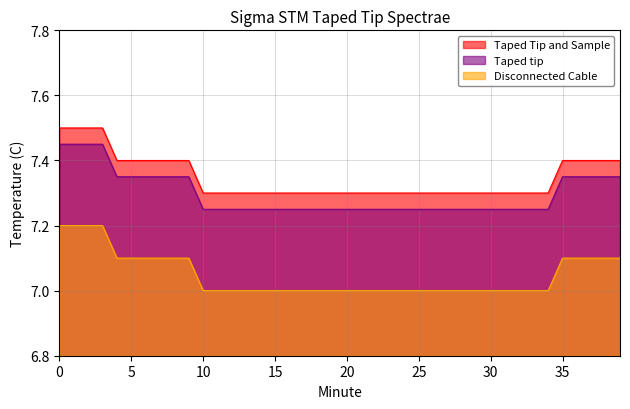

Rank the categories by Taped tip value from lowest to highest.

10, 11, 12, 13, 14, 15, 16, 17, 18, 19, 20, 21, 22, 23, 24, 25, 26, 27, 28, 29, 30, 31, 32, 33, 34, 4, 5, 6, 7, 8, 9, 35, 36, 37, 38, 39, 0, 1, 2, 3